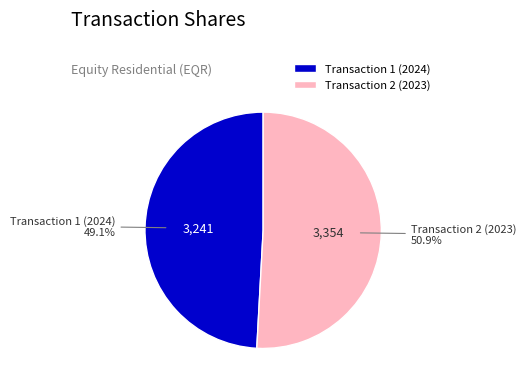

Which category accounts for the majority?

Transaction 2 (2023)